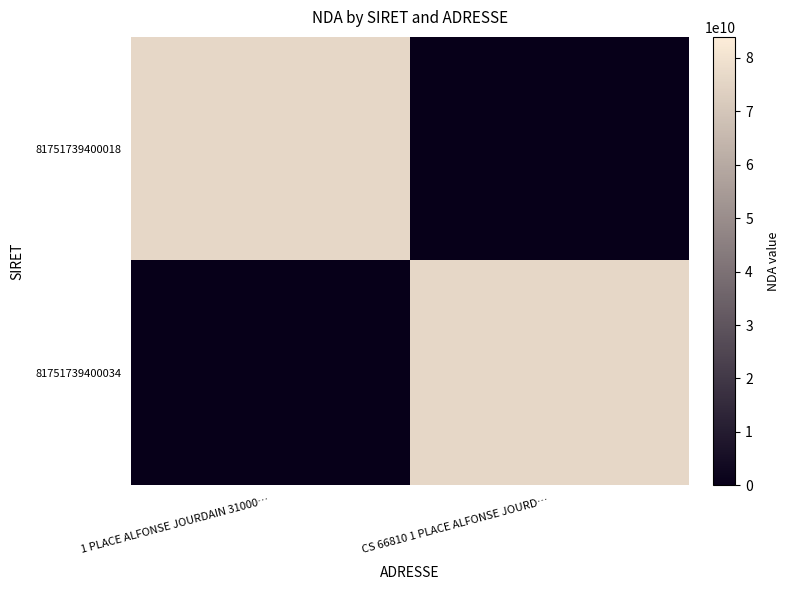

What is the difference between the highest and lowest values at 1 PLACE ALFONSE JOURDAIN 31000…?

76310849231